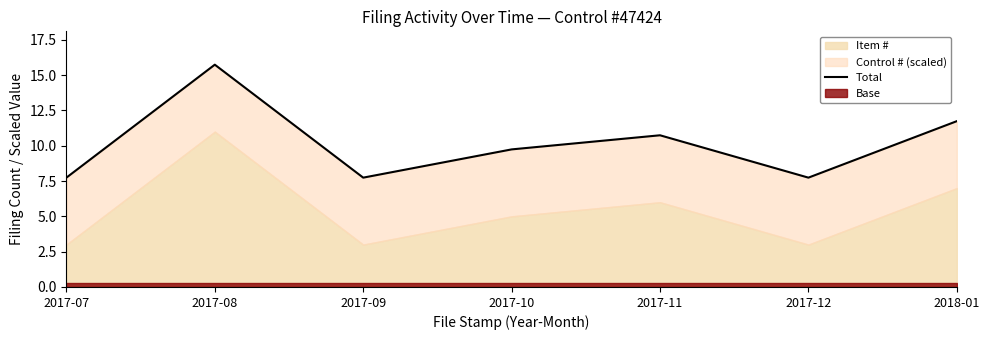

The value at 2018-01 is 11.7. True or false?

True